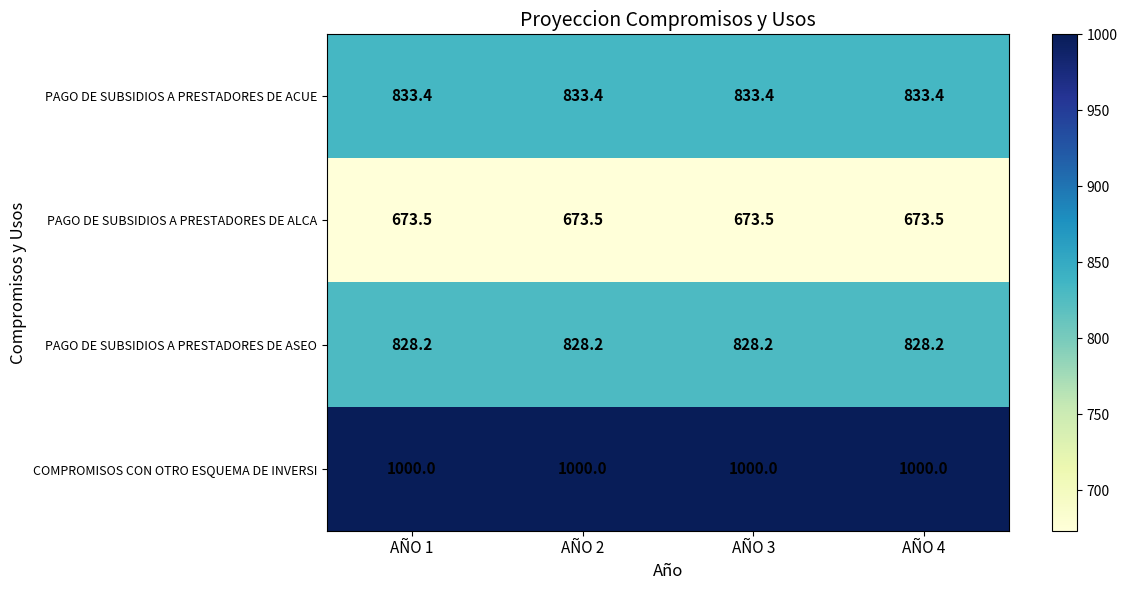

Is it true that PAGO DE SUBSIDIOS A PRESTADORES DE ASEO equals 828.2 at AÑO 4?

True